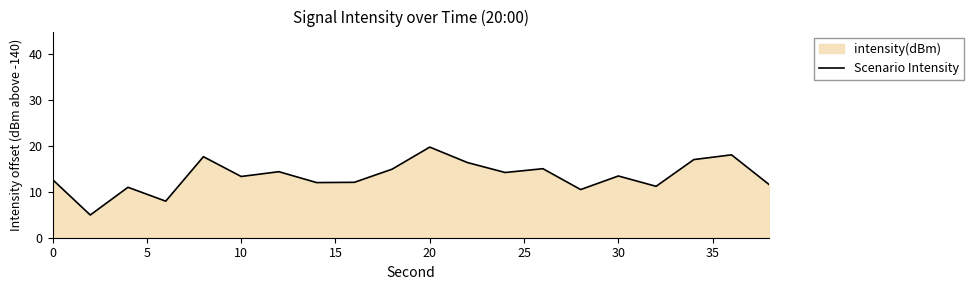

Which label corresponds to the largest value in the chart?

20